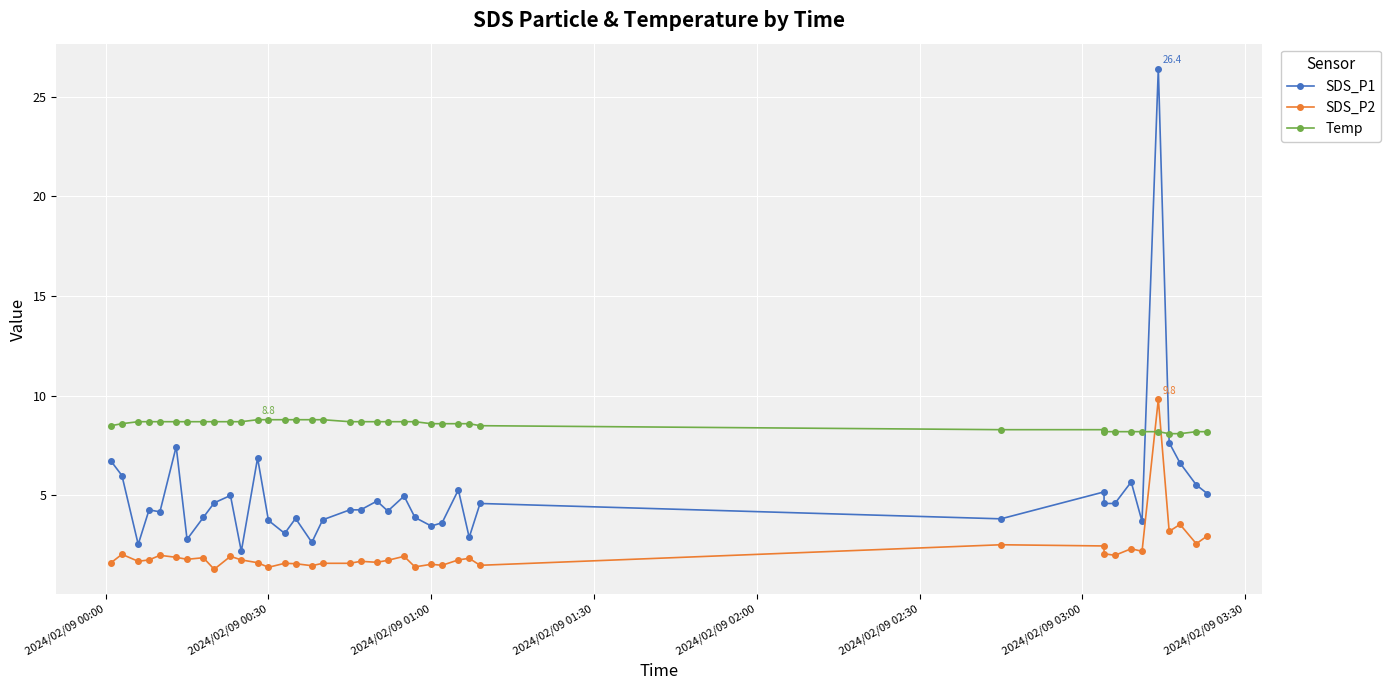

How many series are shown in this chart?

3